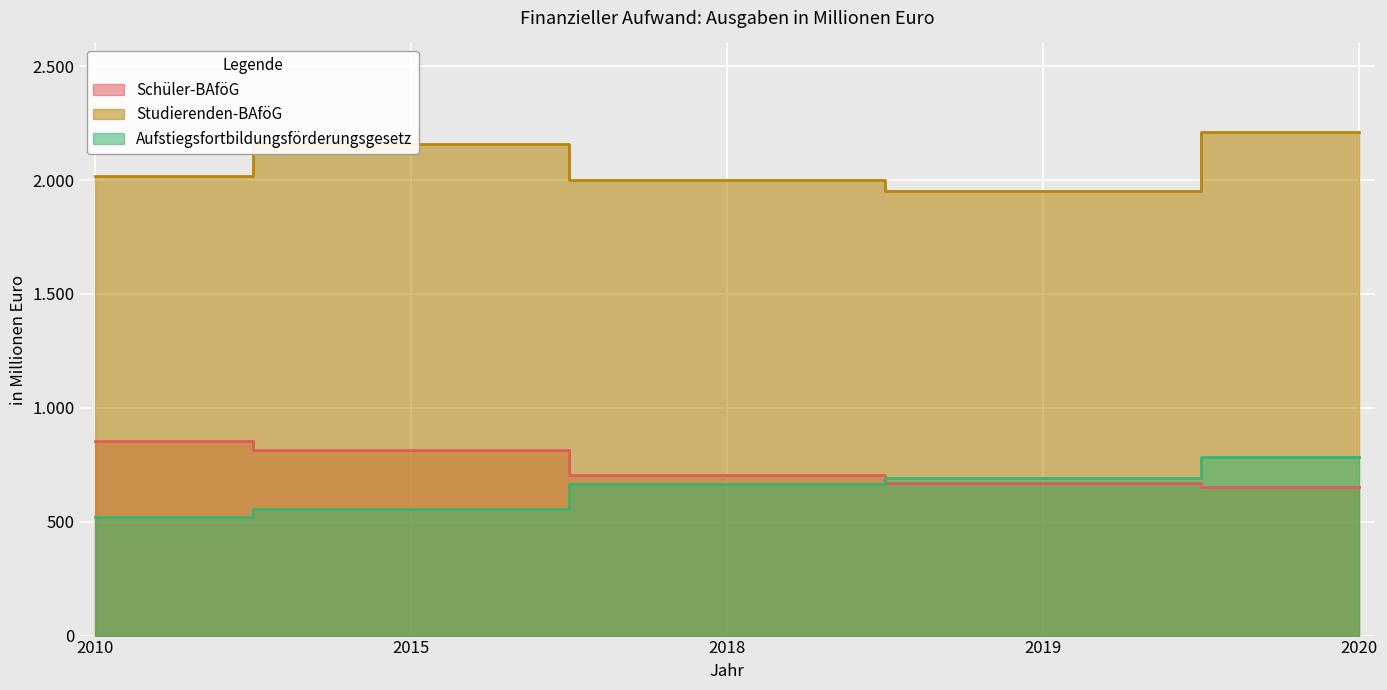

How many values in the Studierenden-BAföG series are below 2019?

2